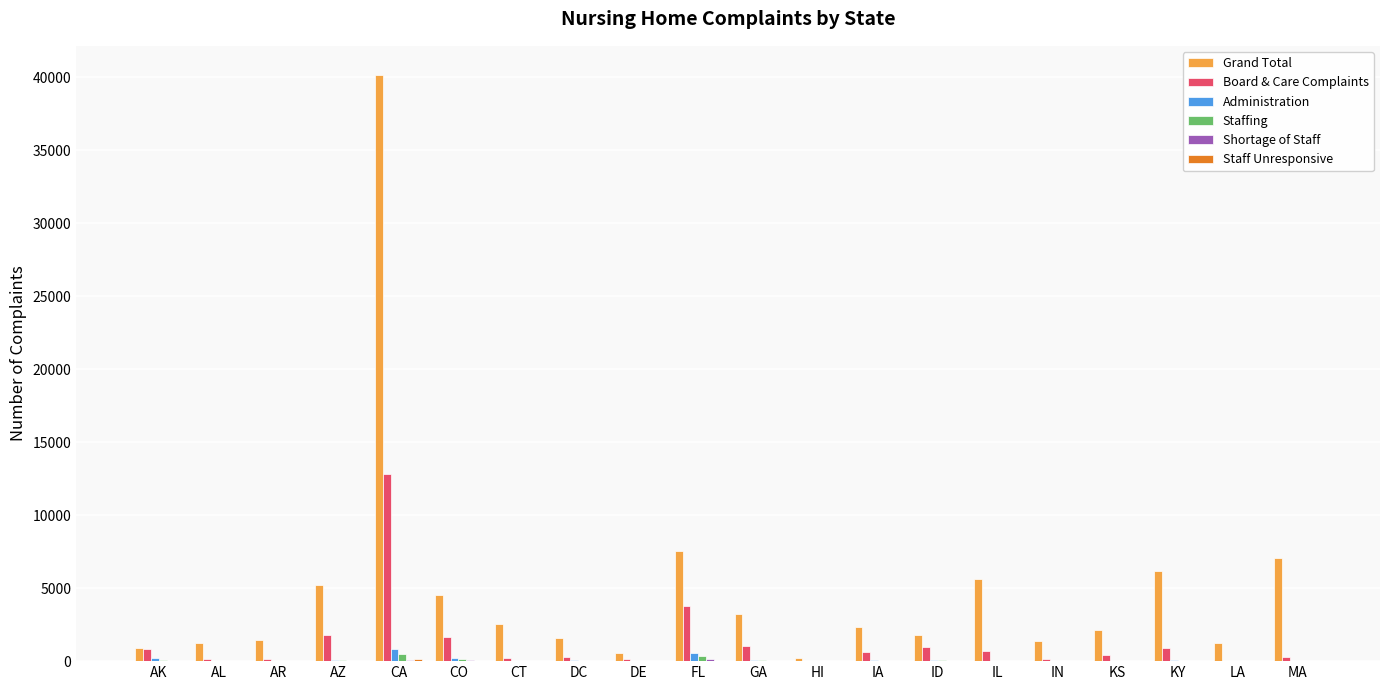

What is the sum of all Administration values?

2338